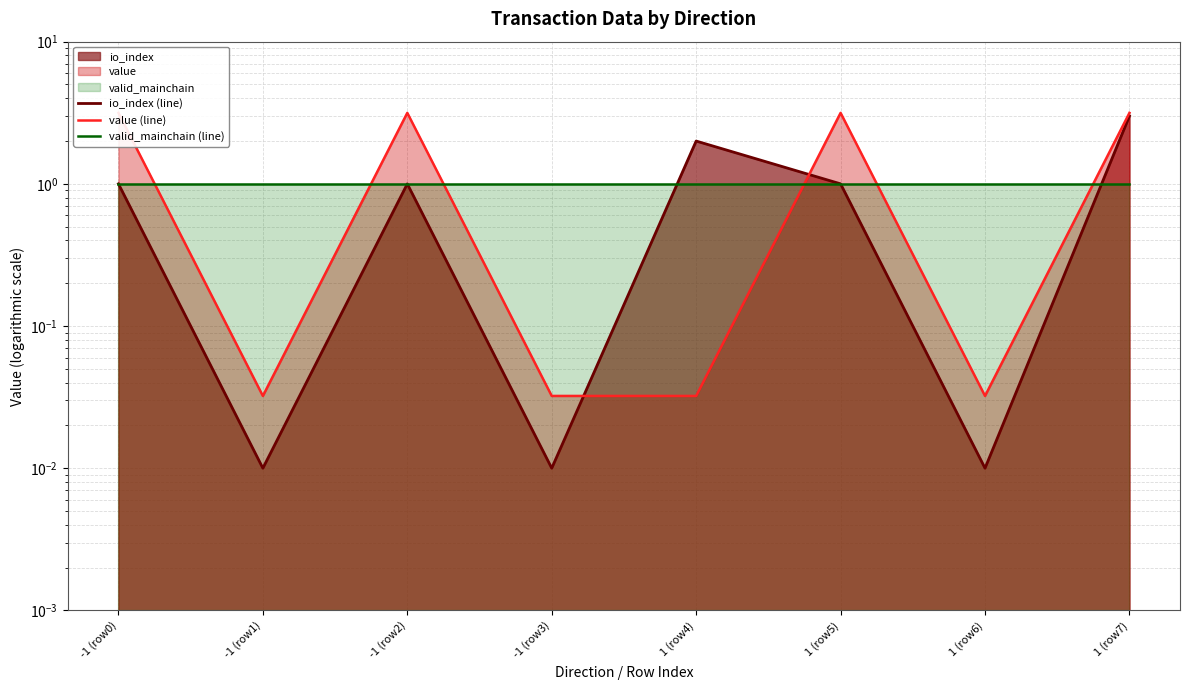

What is the label of the 2nd point from the left?

-1 (row1)